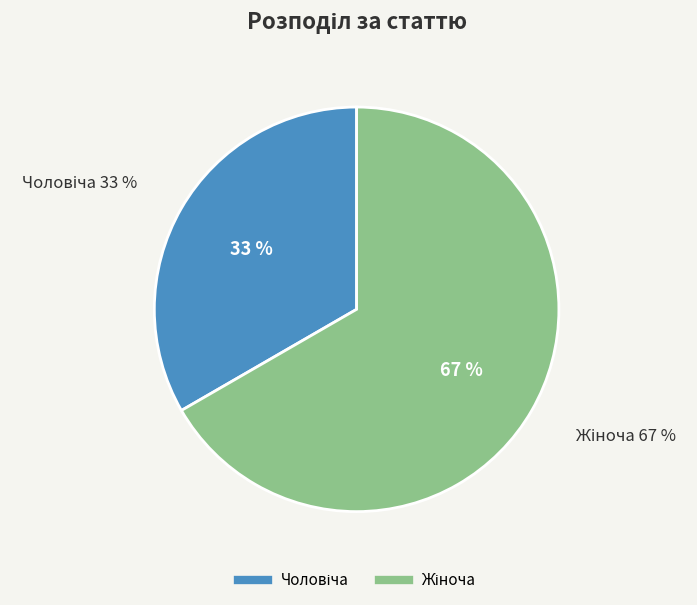

Combined, do Жіноча and Чоловіча account for over 50%?

Yes